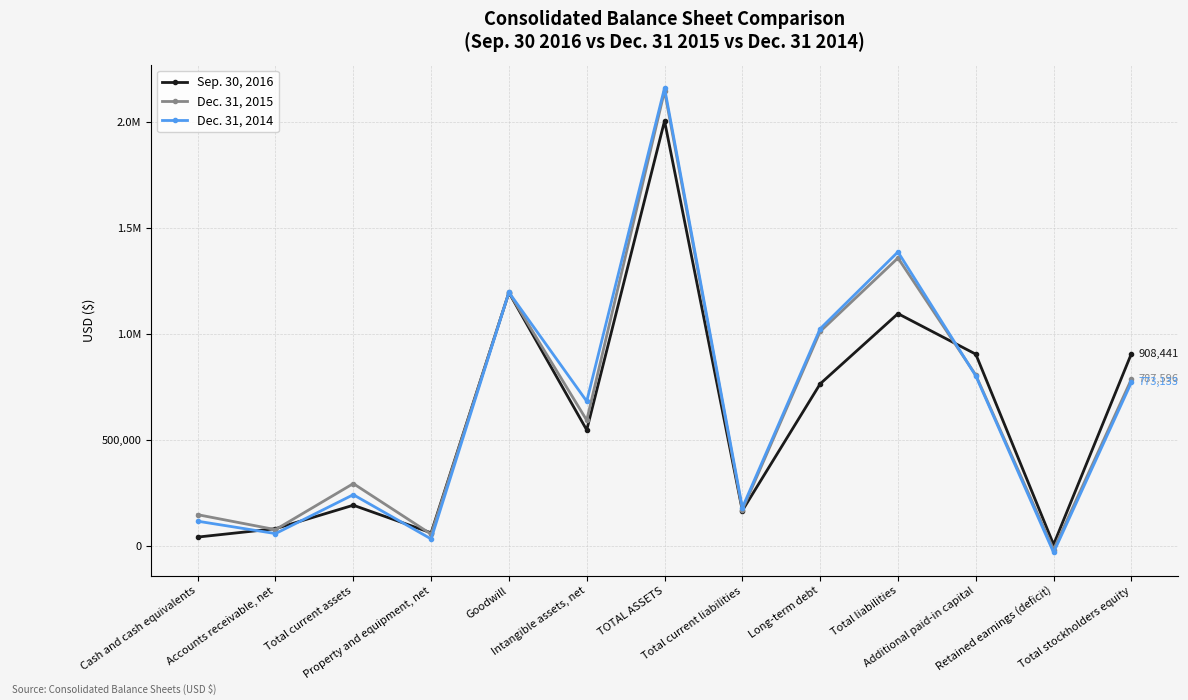

Does the chart have visible grid lines?

Yes